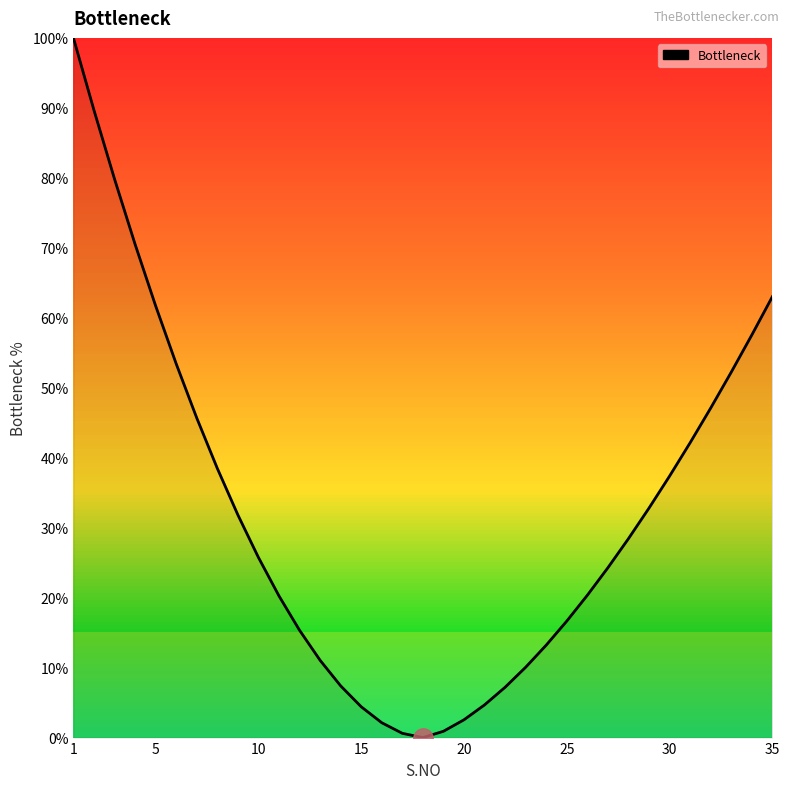

How many positive values are there?

34